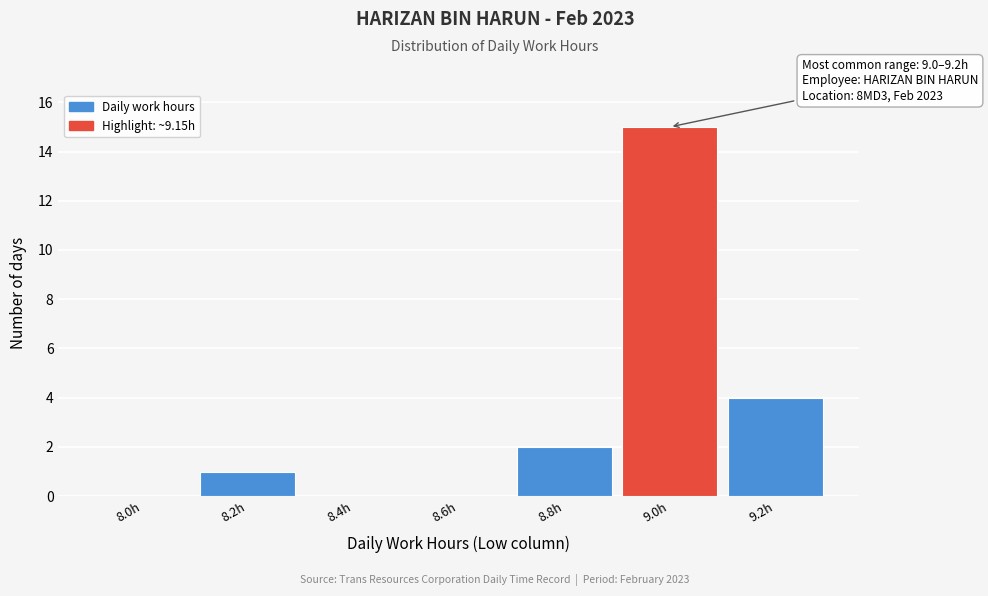

Reading left to right, extract all data points from this chart.

8.0h=0	8.2h=1	8.4h=0	8.6h=0	8.8h=2	9.0h=15	9.2h=4